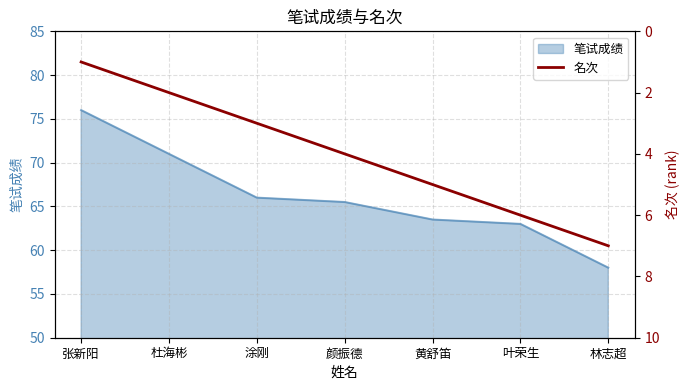

Where does the data first go above 4?

黄舒笛